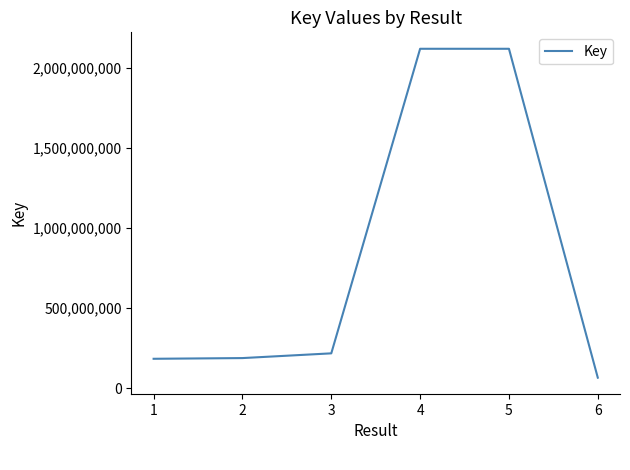

True or false: the data shows 93285404 at 3.

False